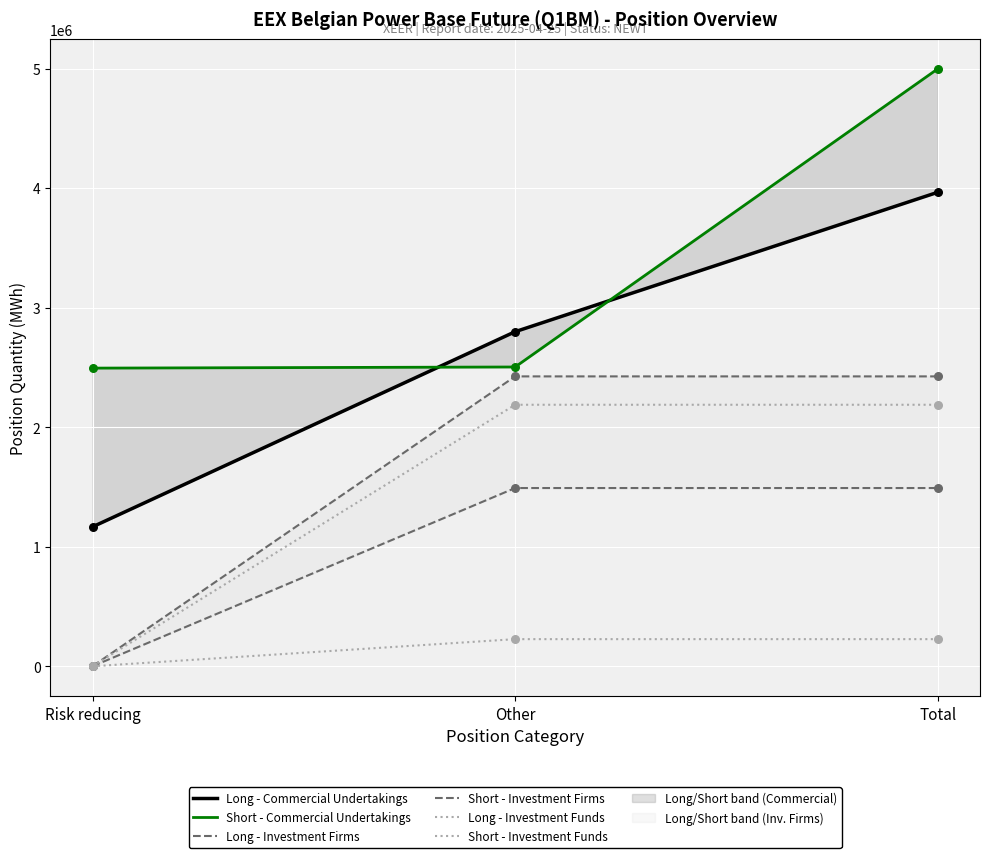

Which series reaches the minimum Y coordinate?

Long - Investment Firms